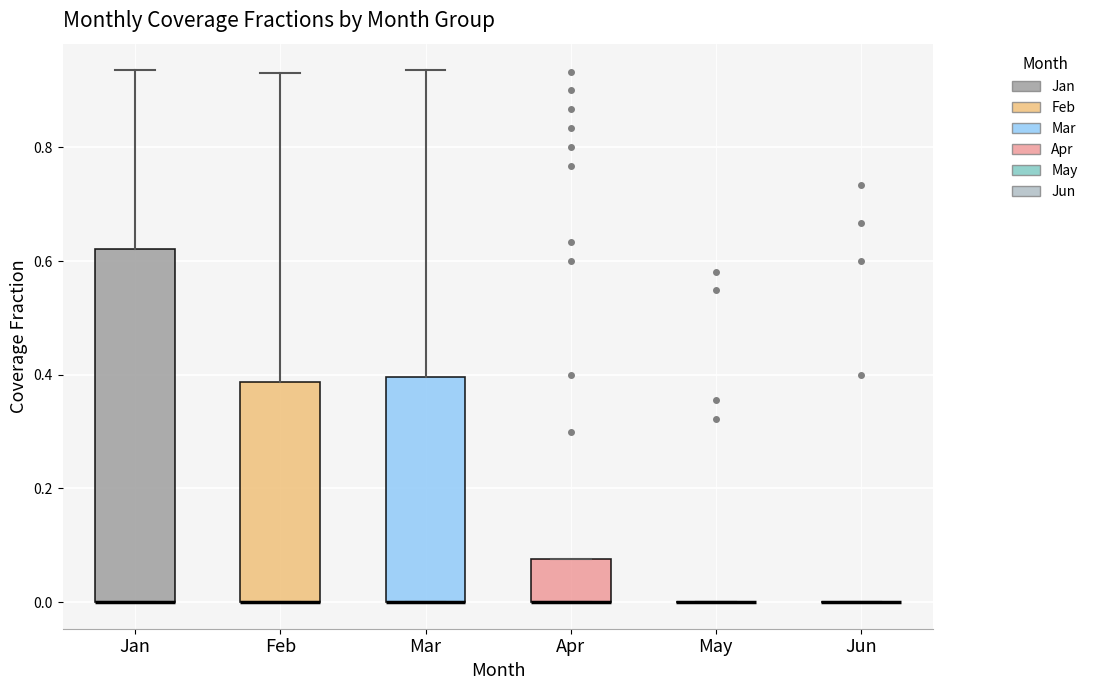

Reading left to right, read every box against the y-axis: the position of its median line, the range the box covers, and the ends of its whiskers. The values are not printed on the chart, so give them approximately, as read against the axis.

Jan: median 0.00 (drawn on the box's lower edge), box 0.00 to 0.62, whiskers 0.00 to 0.94
Feb: median 0.00 (drawn on the box's lower edge), box 0.00 to 0.38, whiskers 0.00 to 0.94
Mar: median 0.00 (drawn on the box's lower edge), box 0.00 to 0.40, whiskers 0.00 to 0.94
Apr: median 0.00 (drawn on the box's lower edge), box 0.00 to 0.08, whiskers 0.00 to 0.08
May: box collapsed to a line at 0.00, whiskers 0.00 to 0.00
Jun: box collapsed to a line at 0.00, whiskers 0.00 to 0.00